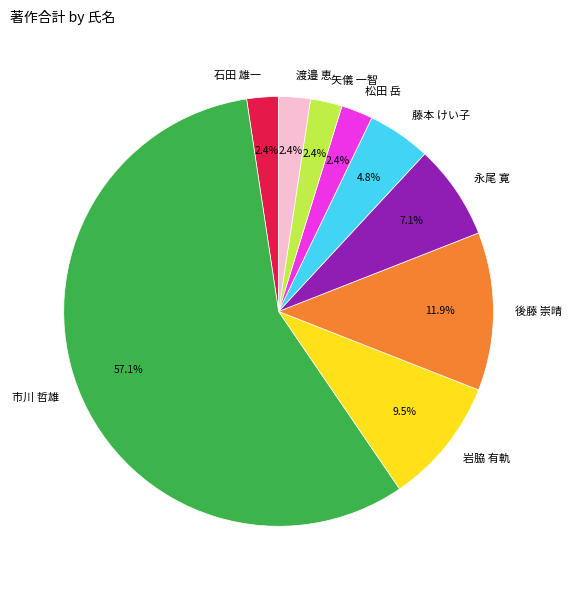

To the nearest percent, what is the difference between the largest and smallest slice percentages?

55%